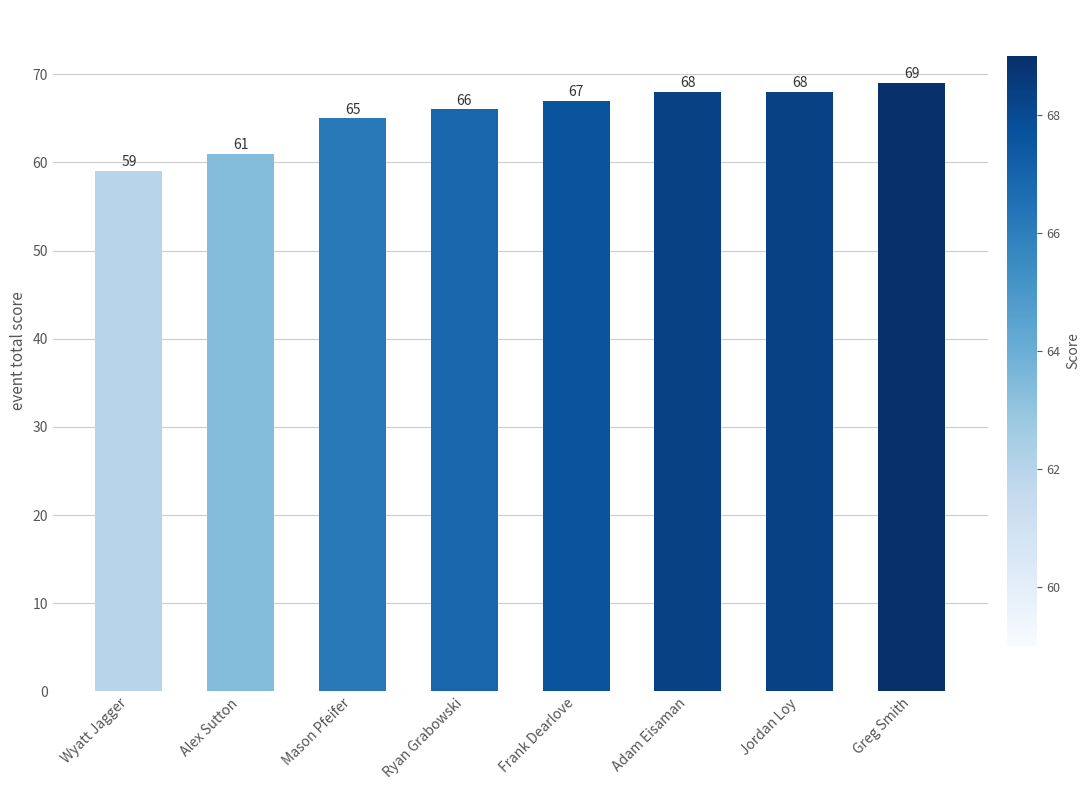

The value at Adam Eisaman is 30. True or false?

False